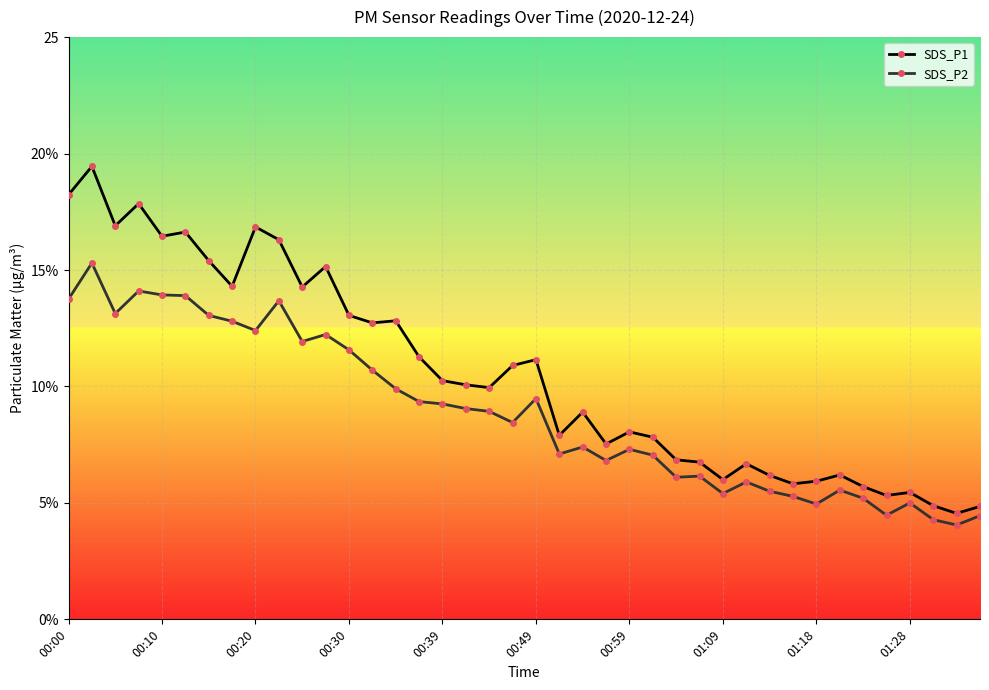

What are all the series names shown in the legend?

SDS_P1, SDS_P2